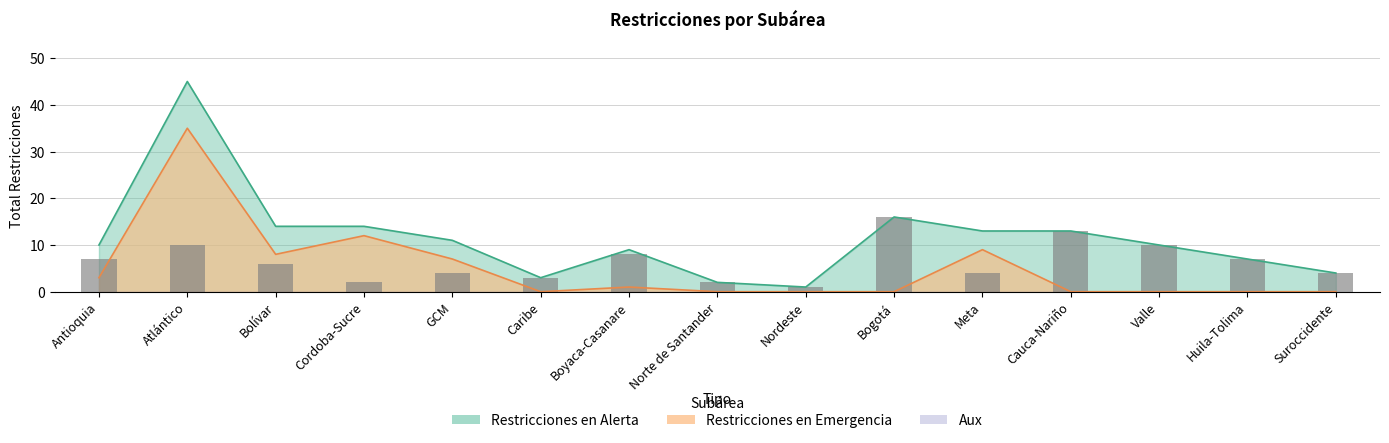

Approximately how many times larger is the value at Bogotá compared to Nordeste?

16.0